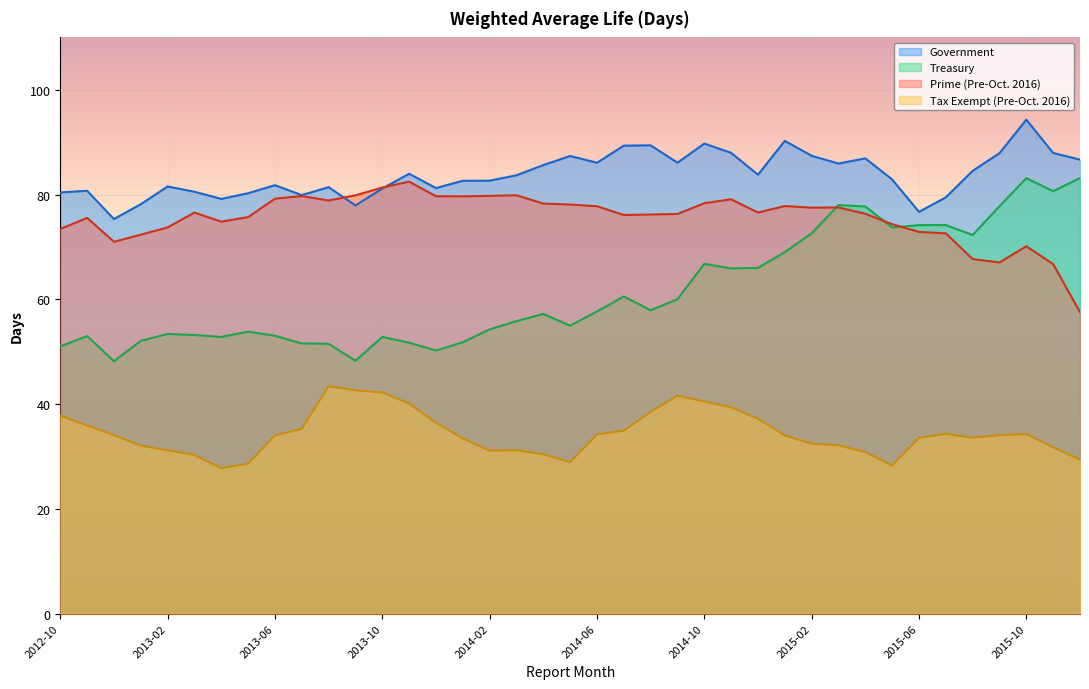

Between 2012-12 and 2013-08, which is larger?

2013-08